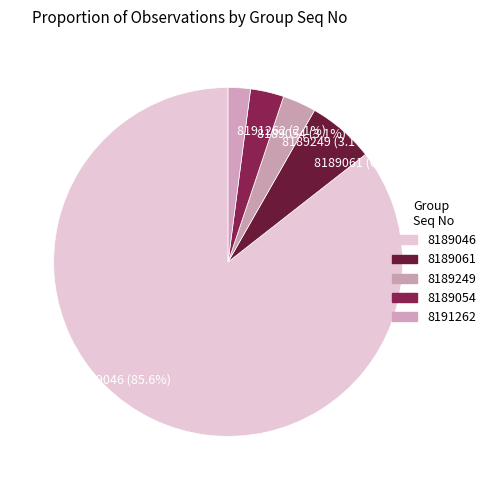

Do 8189054 (3.1%) and 8189249 (3.1%) together represent more than half of the pie?

No